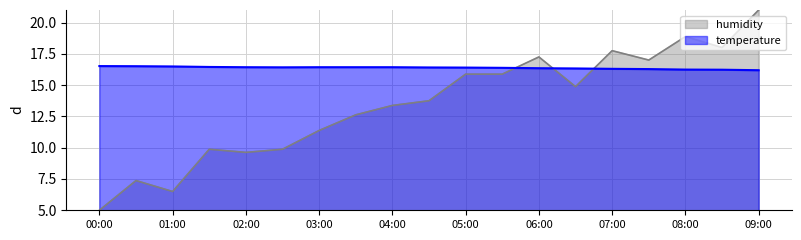

Reading right to left, what are all the values shown in this chart?

temperature: 16.2	16.2	16.2	16.3	16.3	16.3	16.4	16.4	16.4	16.4	16.4	16.4	16.4	16.4	16.4	16.4	16.5	16.5	16.5
humidity: 21.0	18.0	18.9	17.0	17.8	14.9	17.3	15.9	15.9	13.7	13.4	12.6	11.4	9.9	9.6	9.9	6.5	7.4	5.0